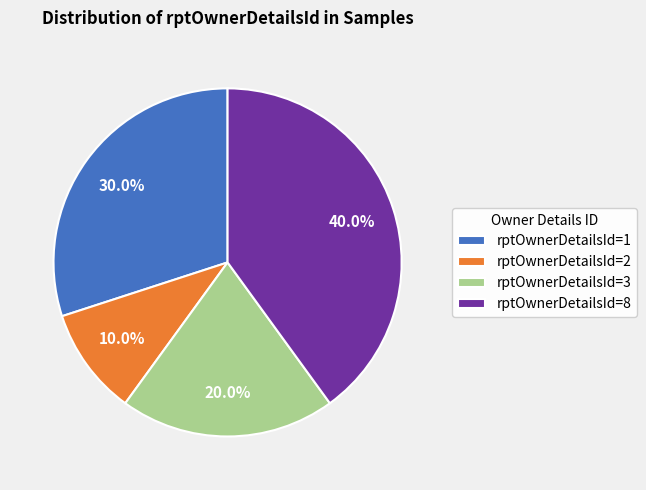

Which slice is the largest?

rptOwnerDetailsId=8